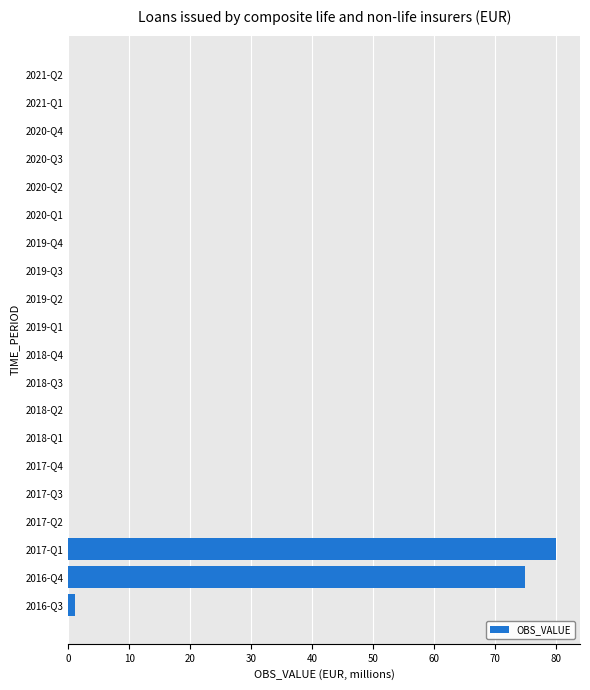

At which label is the value closest to 40?

2016-Q4